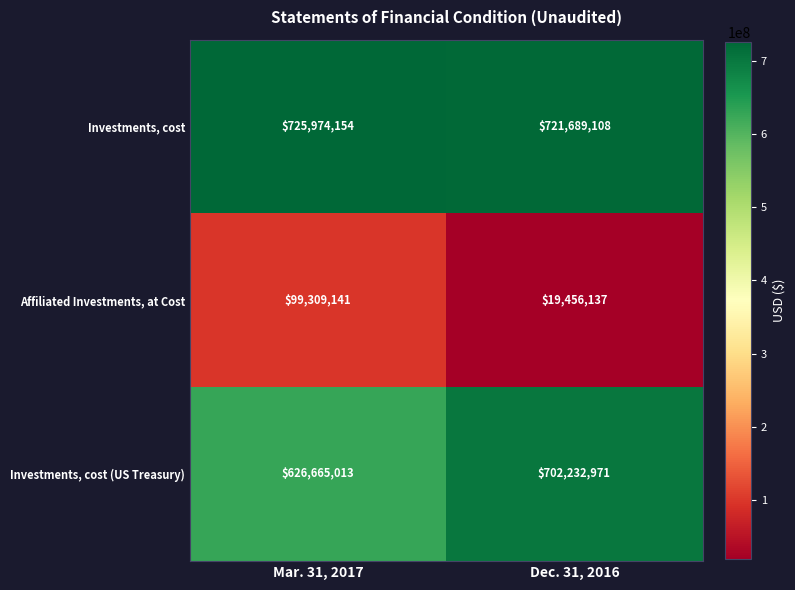

The Investments, cost series shows 307719220 at Mar. 31, 2017. True or false?

False